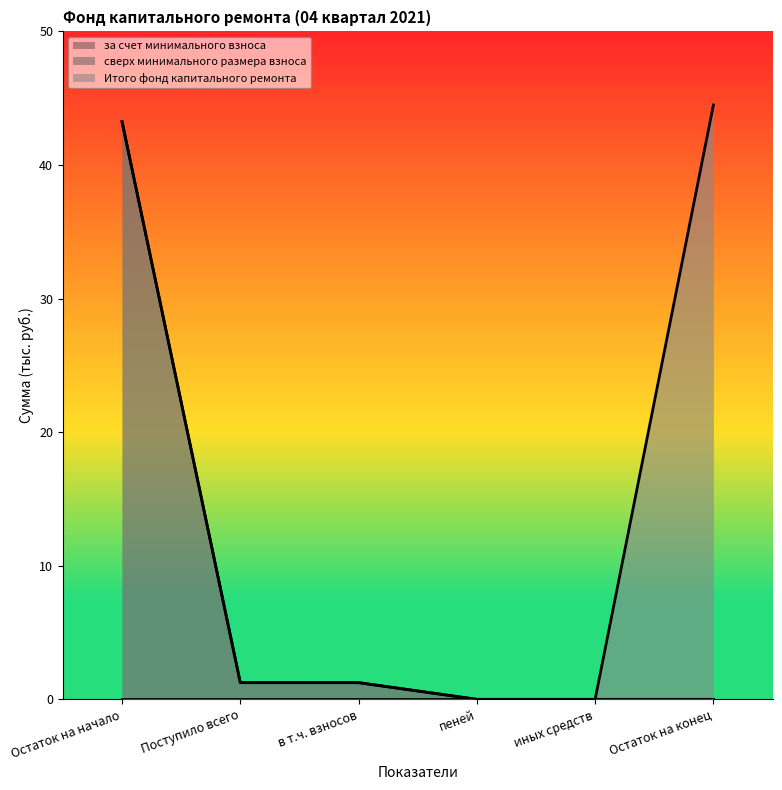

How many lines are shown in the chart?

3